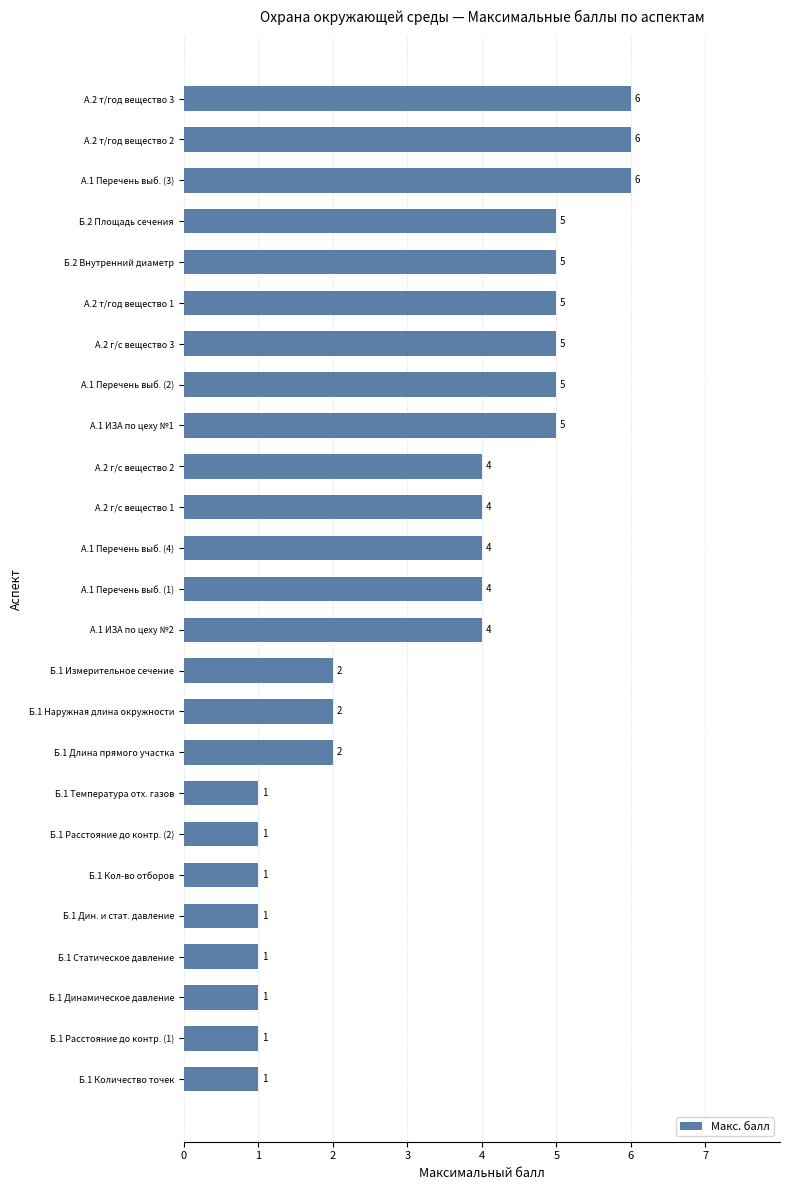

How many distinct data groups are displayed?

1